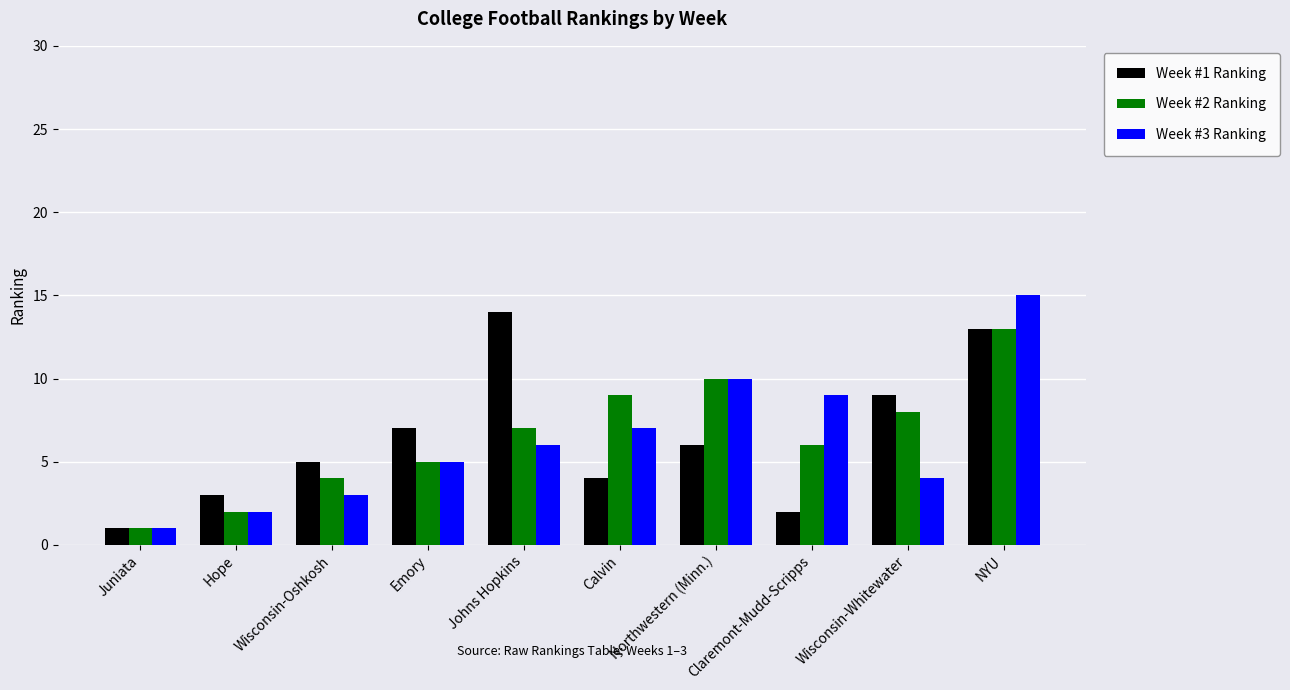

What is the value of the Week #2 Ranking bar at the 9th from the left?

8